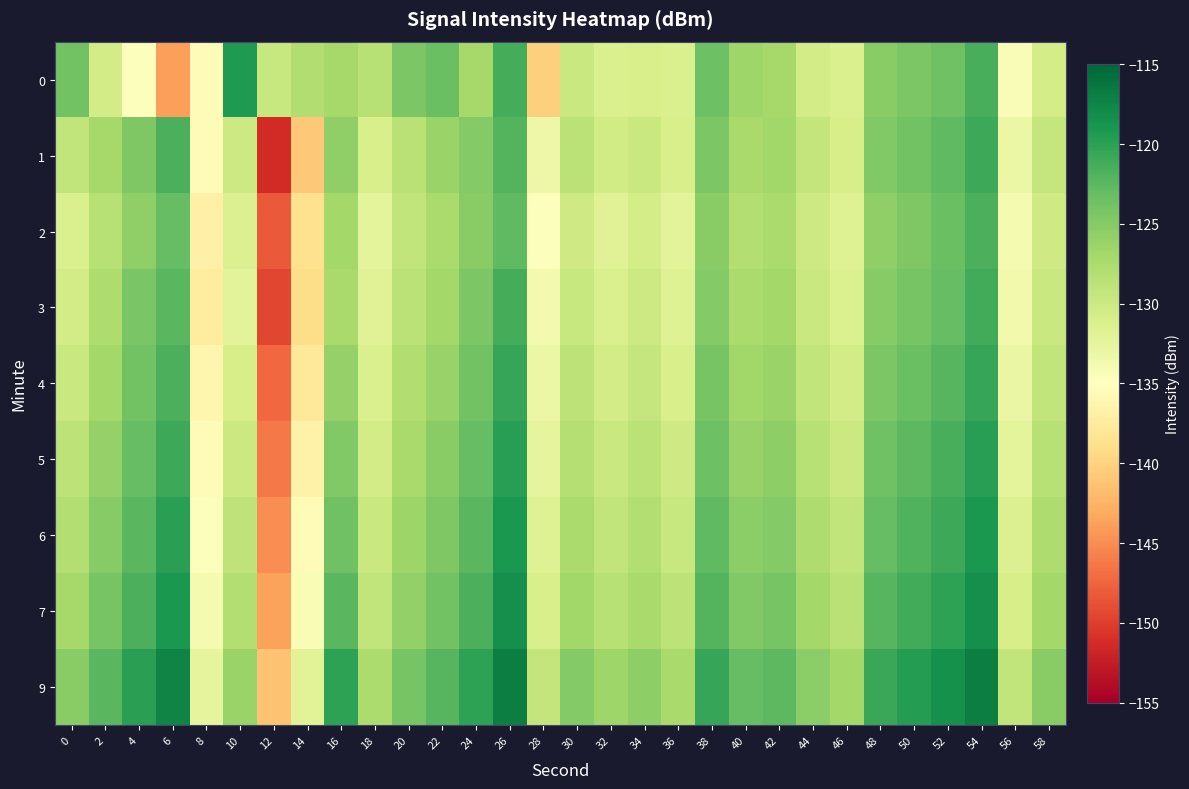

Count the number of data series in this chart.

9